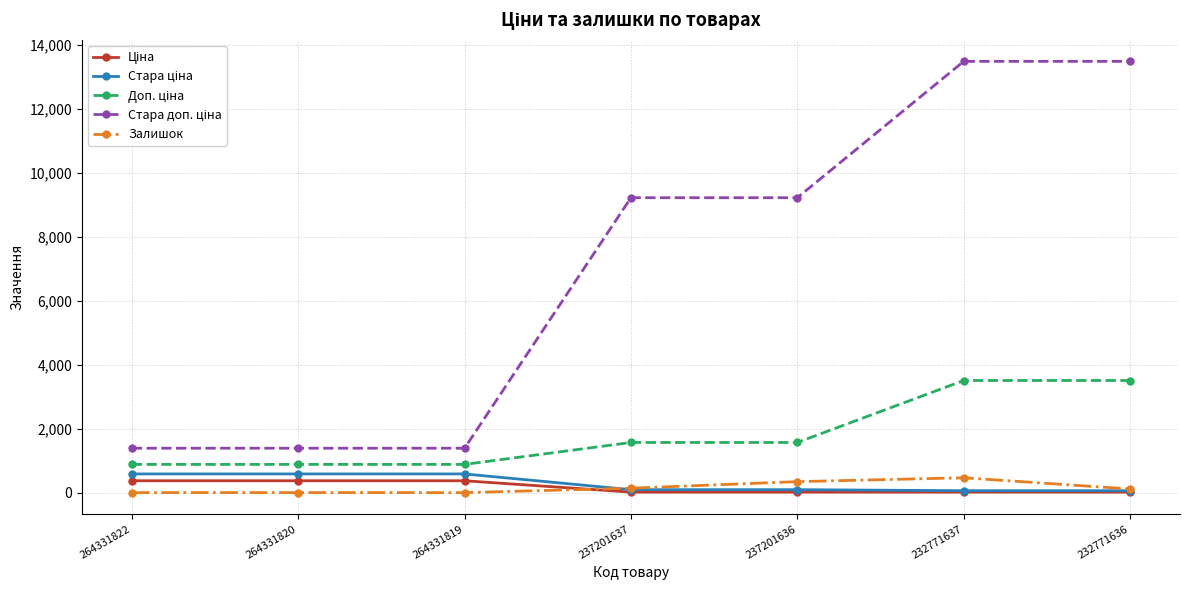

Count the number of categories in the chart.

7